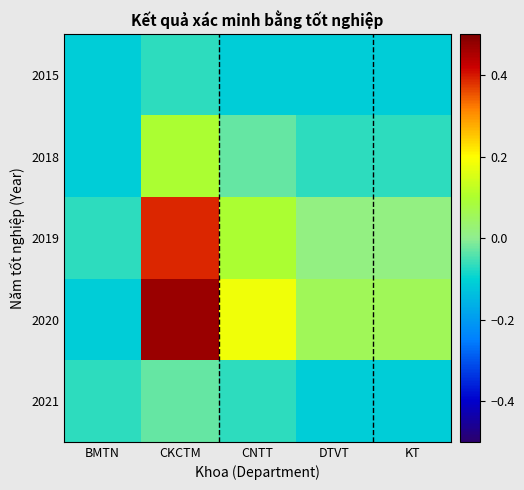

Reading left to right, extract all data points from this chart.

2015: BMTN=-0.1	CKCTM=-0.1	CNTT=-0.1	DTVT=-0.1	KT=-0.1
2018: BMTN=-0.1	CKCTM=0.1	CNTT=-0.0	DTVT=-0.1	KT=-0.1
2019: BMTN=-0.1	CKCTM=0.4	CNTT=0.1	DTVT=0.0	KT=0.0
2020: BMTN=-0.1	CKCTM=0.5	CNTT=0.2	DTVT=0.1	KT=0.1
2021: BMTN=-0.1	CKCTM=-0.0	CNTT=-0.1	DTVT=-0.1	KT=-0.1